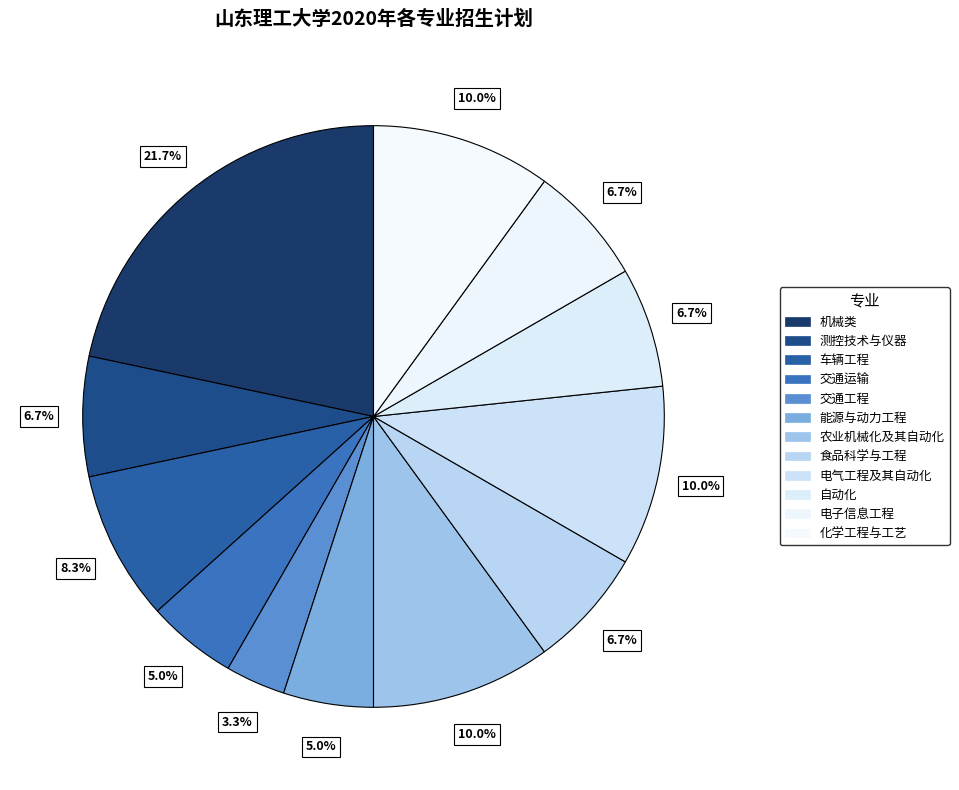

True or false: 交通工程 accounts for 1% of the total.

False